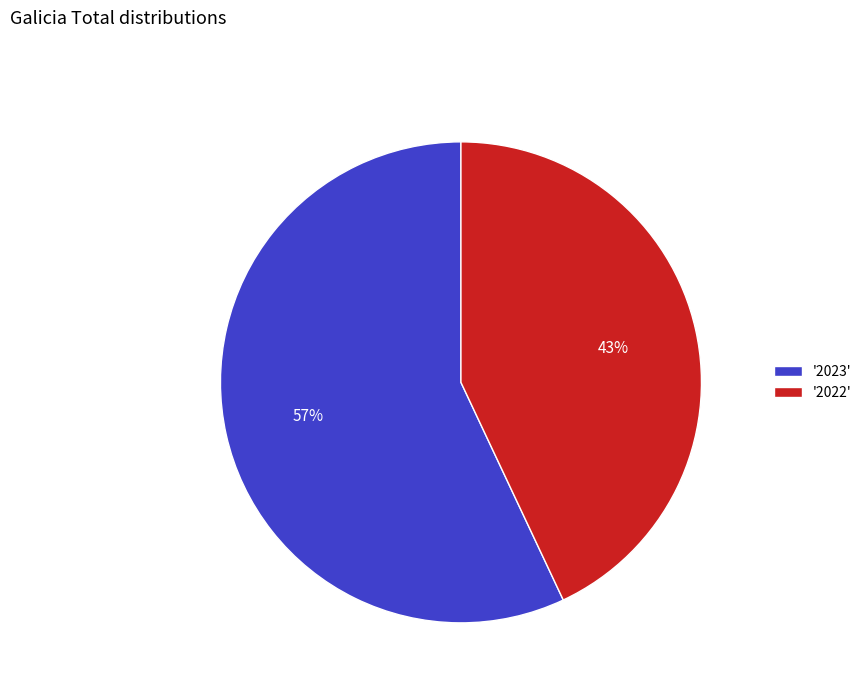

Is it true that '2022' is 32% of the pie?

False